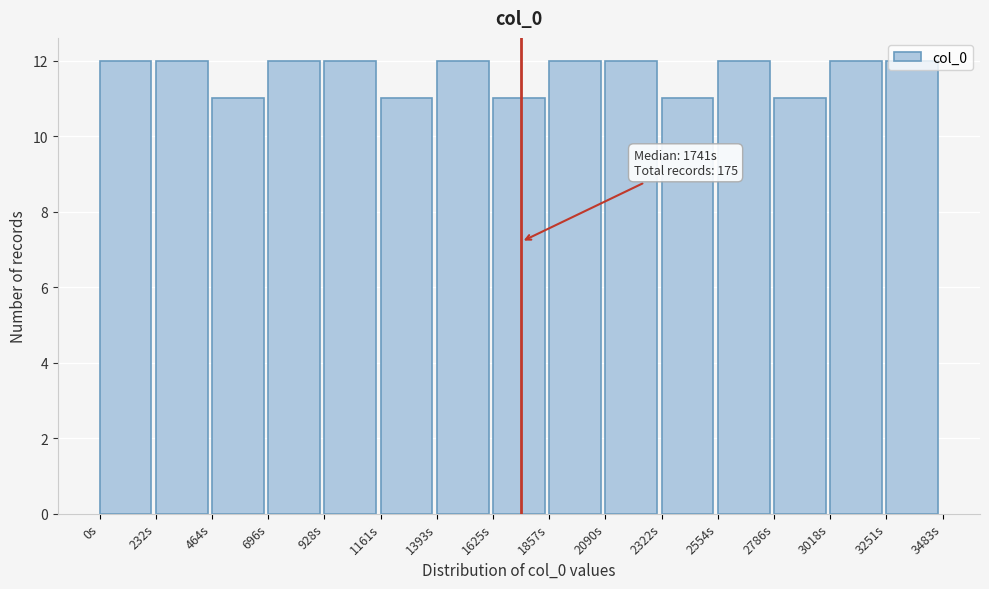

What is the change in value from 1161s to 2554s?

+1